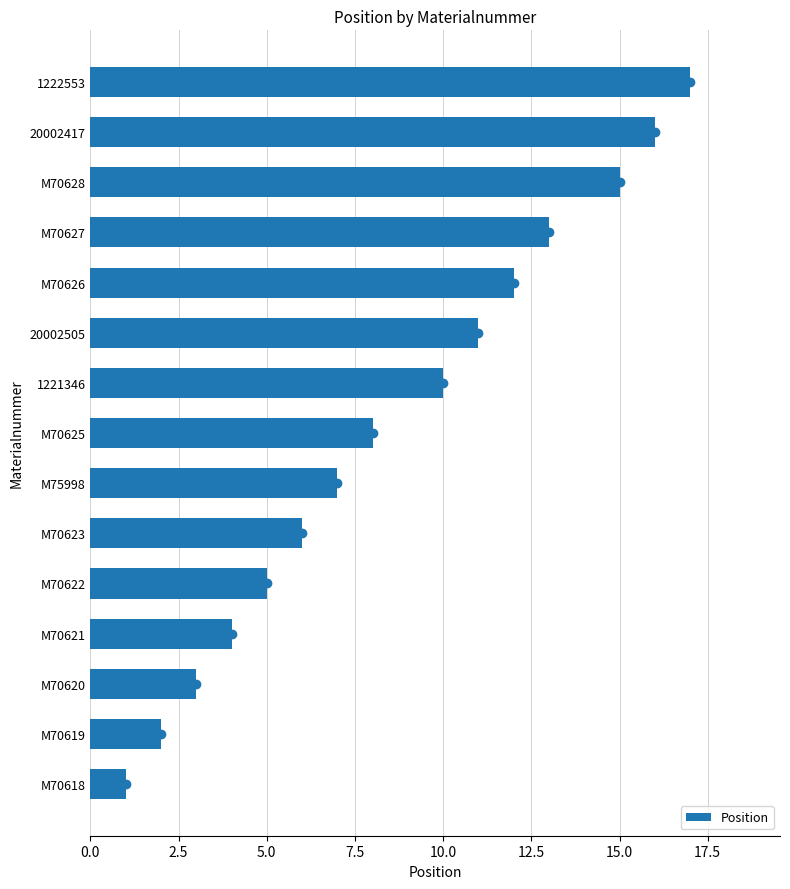

What is the sum of the values at M70623 and M70620?

9